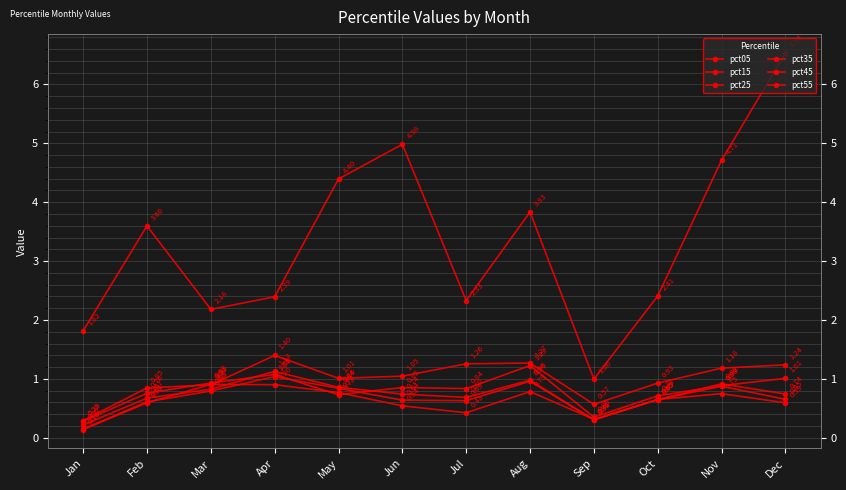

Count the pct55 values in the range 0 to 1.

12